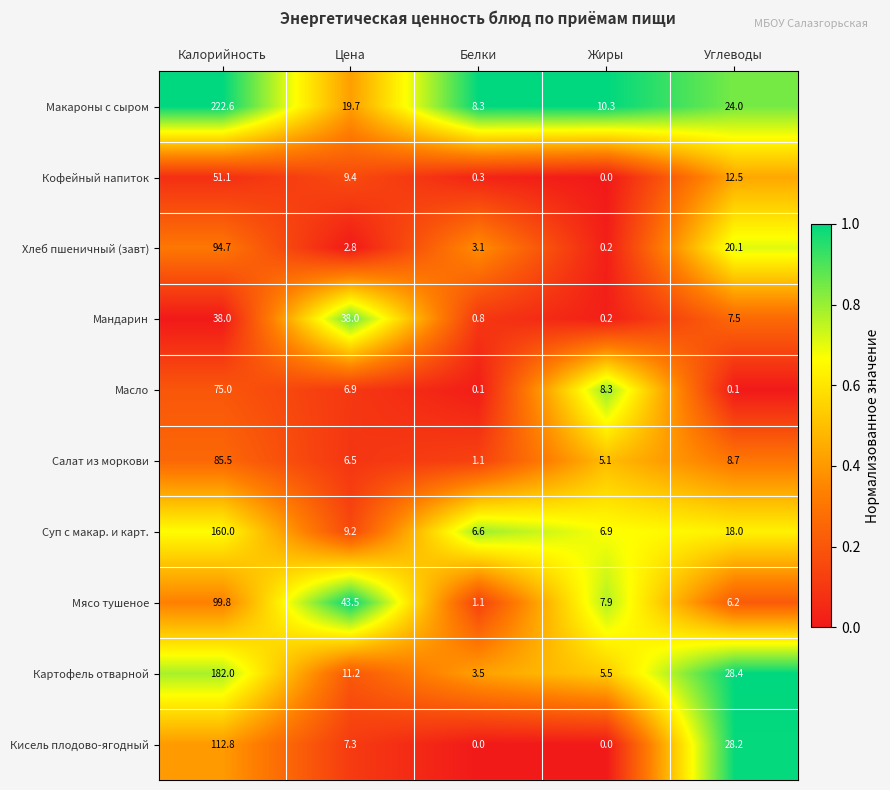

Where is Кисель плодово-ягодный nearest to the value 56?

Углеводы